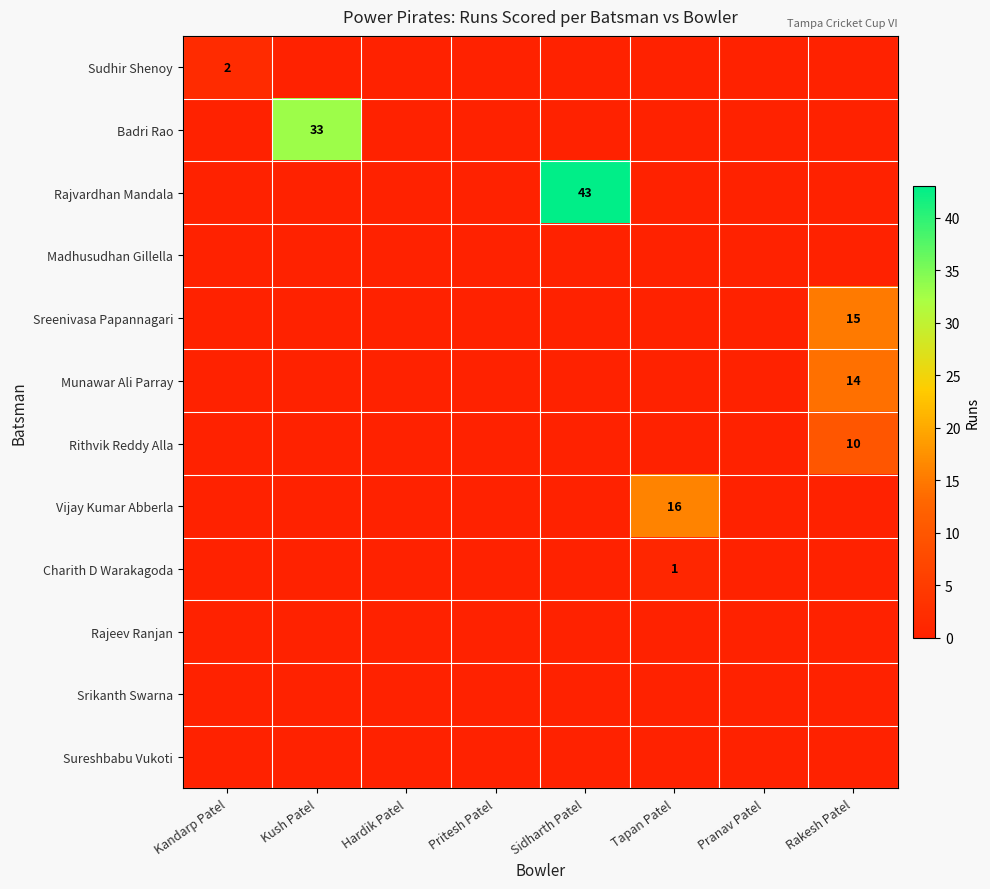

The Sreenivasa Papannagari series shows 15 at Rakesh Patel. True or false?

True